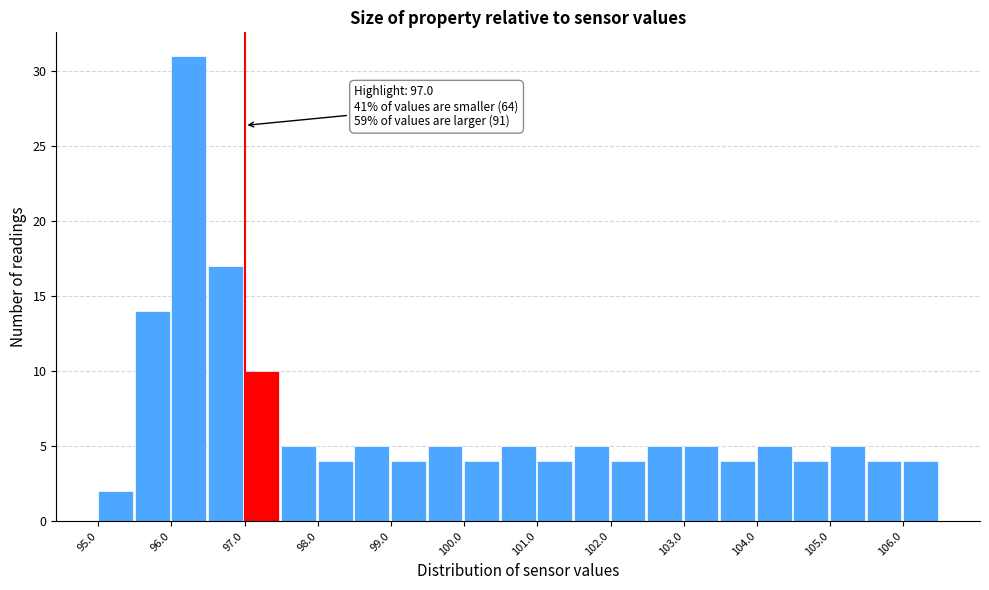

Which range on the x-axis has the tallest bar?

96.0 to 96.5